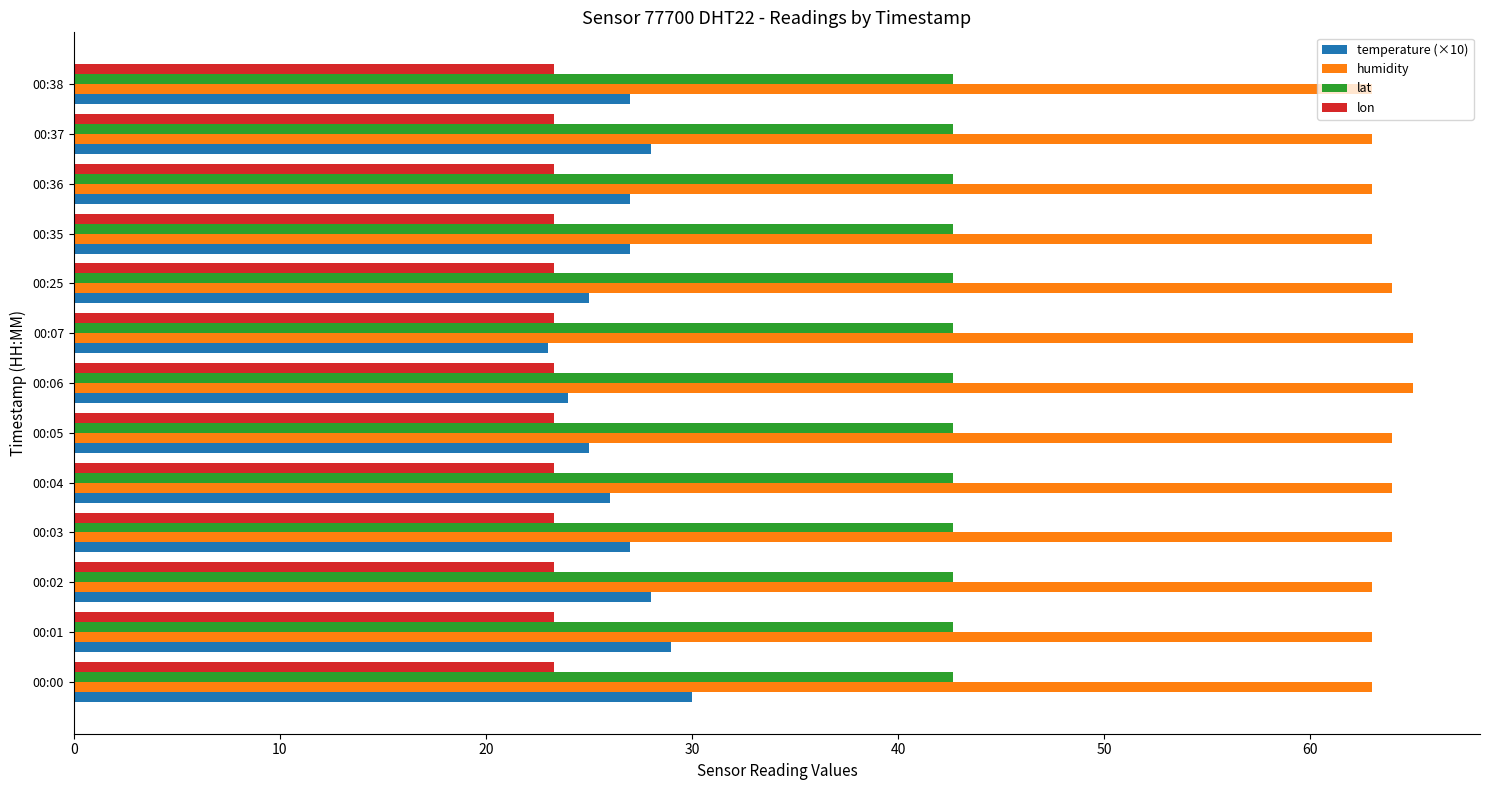

What are all the series names shown in the legend?

temperature (×10), humidity, lat, lon